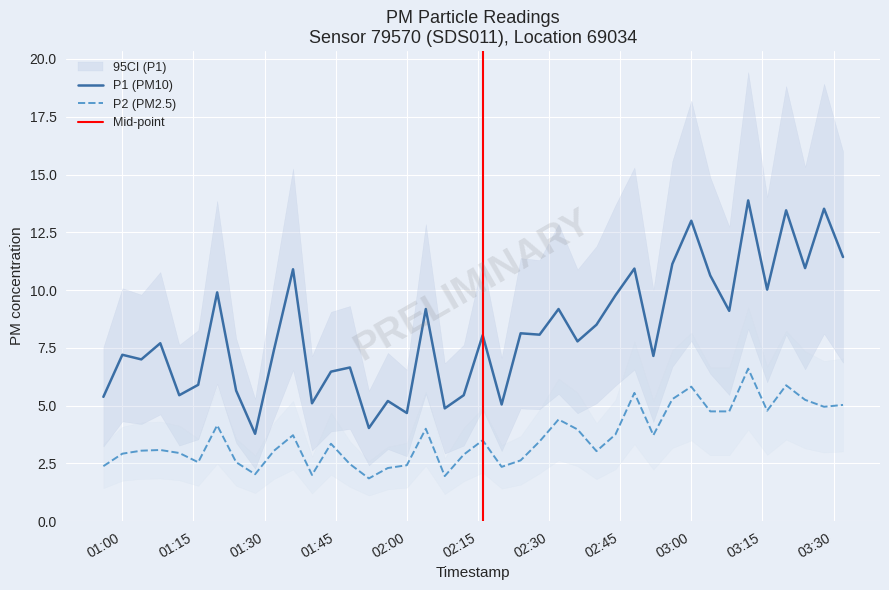

Reading right to left, extract all data points from this chart.

P1: 11.4	13.5	10.9	13.4	10.0	13.9	9.1	10.6	13.0	11.1	7.2	10.9	9.8	8.5	7.8	9.2	8.1	8.1	5.0	8.1	5.5	4.9	9.2	4.7	5.2	4.0	6.7	6.5	5.1	10.9	7.4	3.8	5.7	9.9	5.9	5.5	7.7	7.0	7.2	5.4
P2: 5.0	5.0	5.2	5.9	4.8	6.6	4.8	4.8	5.8	5.3	3.7	5.5	3.8	3.0	4.0	4.4	3.5	2.6	2.4	3.5	2.9	1.9	4.0	2.4	2.3	1.9	2.5	3.4	2.0	3.7	3.0	2.0	2.5	4.2	2.5	3.0	3.1	3.0	2.9	2.4